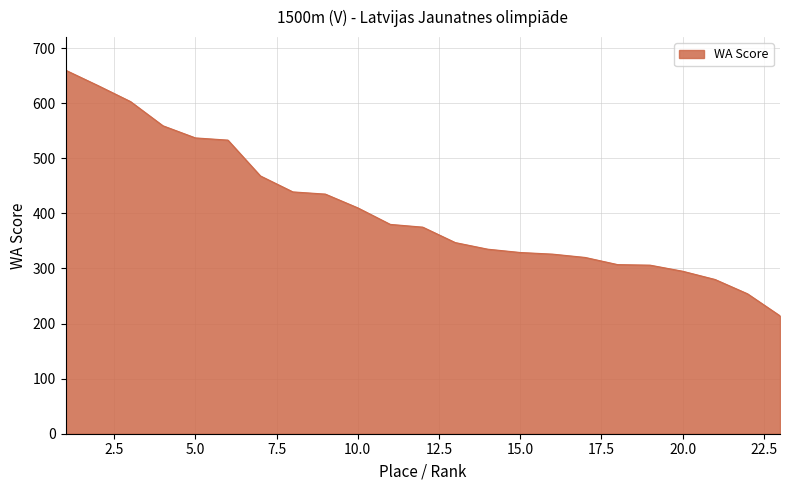

What is the minimum value shown in the chart?

214